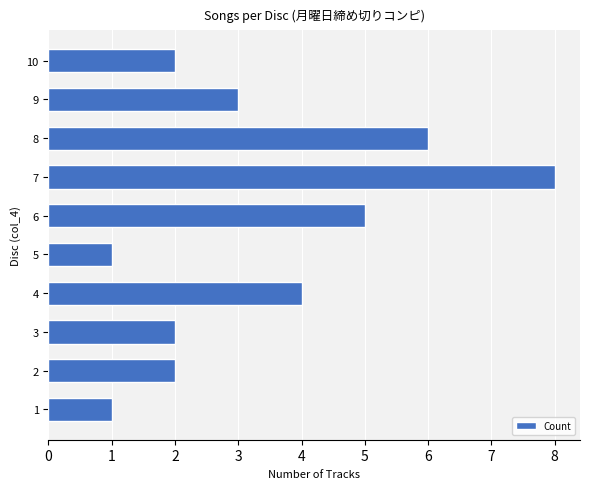

What is the difference between the second highest and minimum values?

5